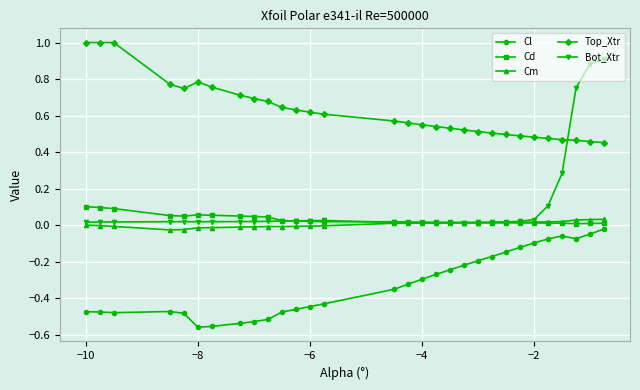

Which series has the largest total across all categories?

Top_Xtr